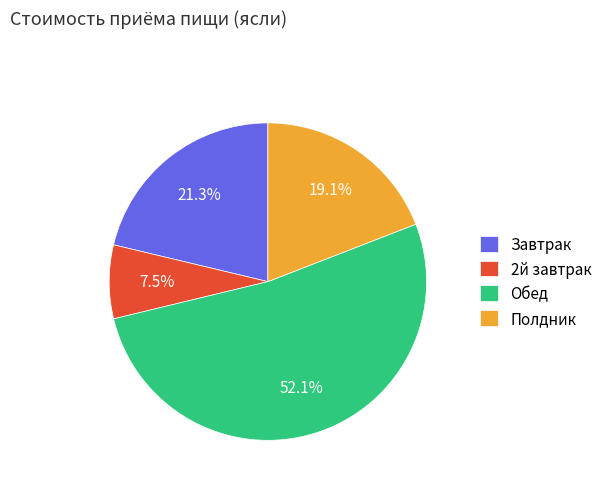

True or false: Обед accounts for 60% of the total.

False